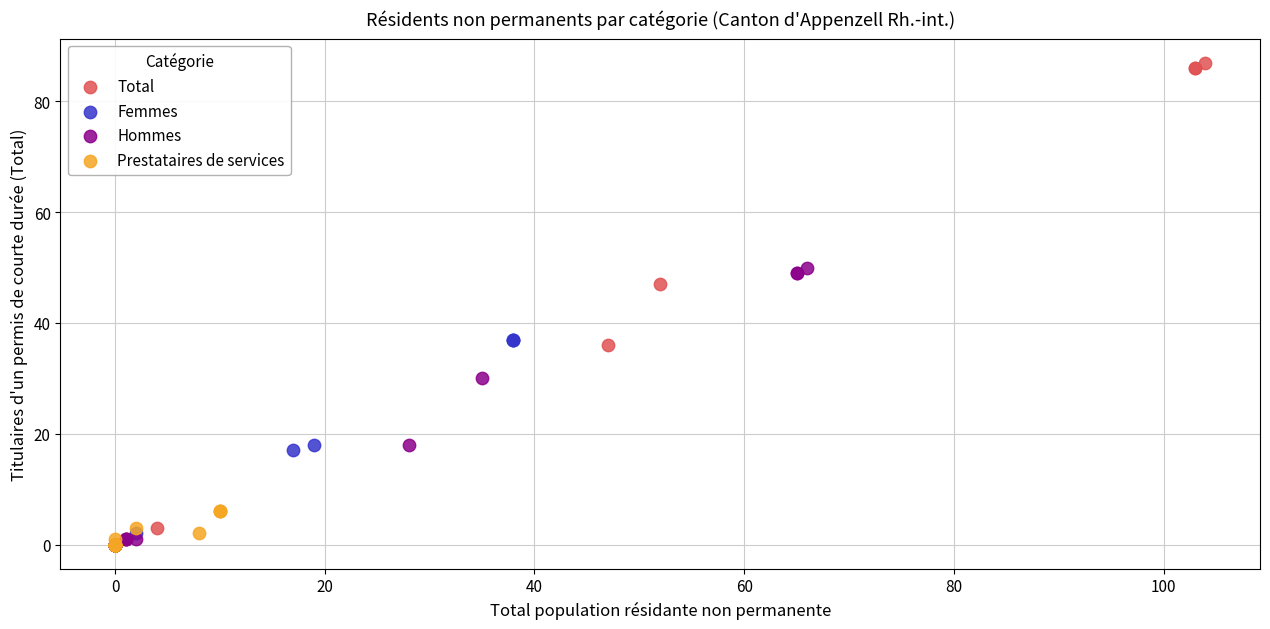

Which series contains the highest Y value?

Total